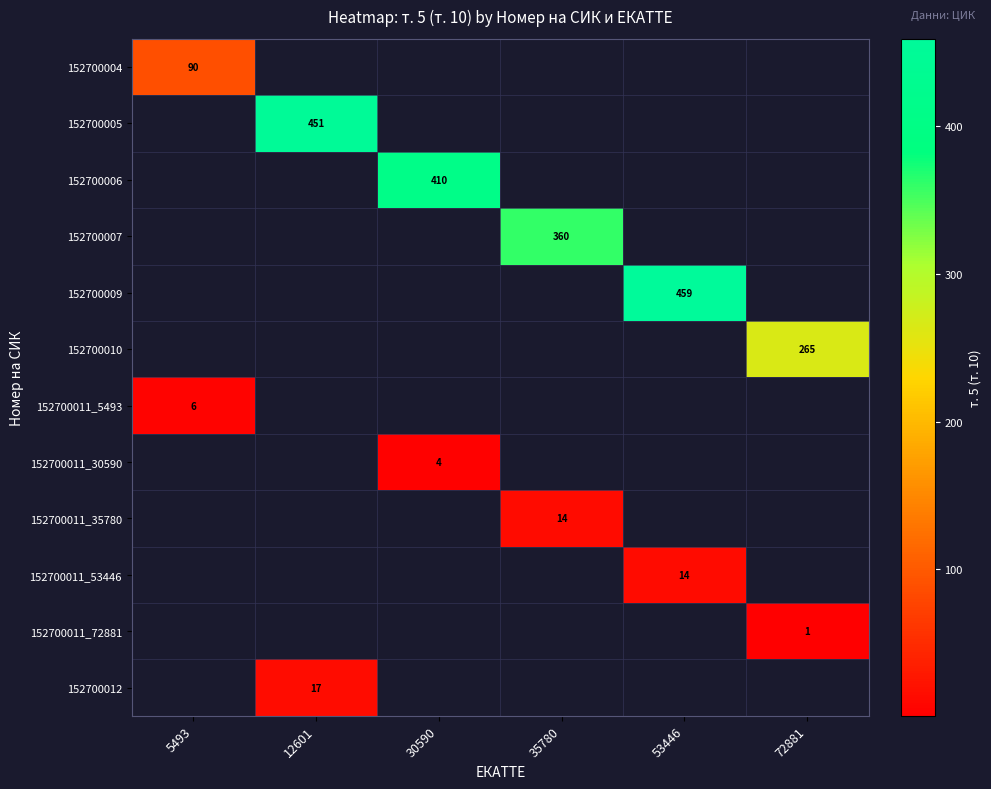

The 152700009 series shows 459 at 53446. True or false?

True